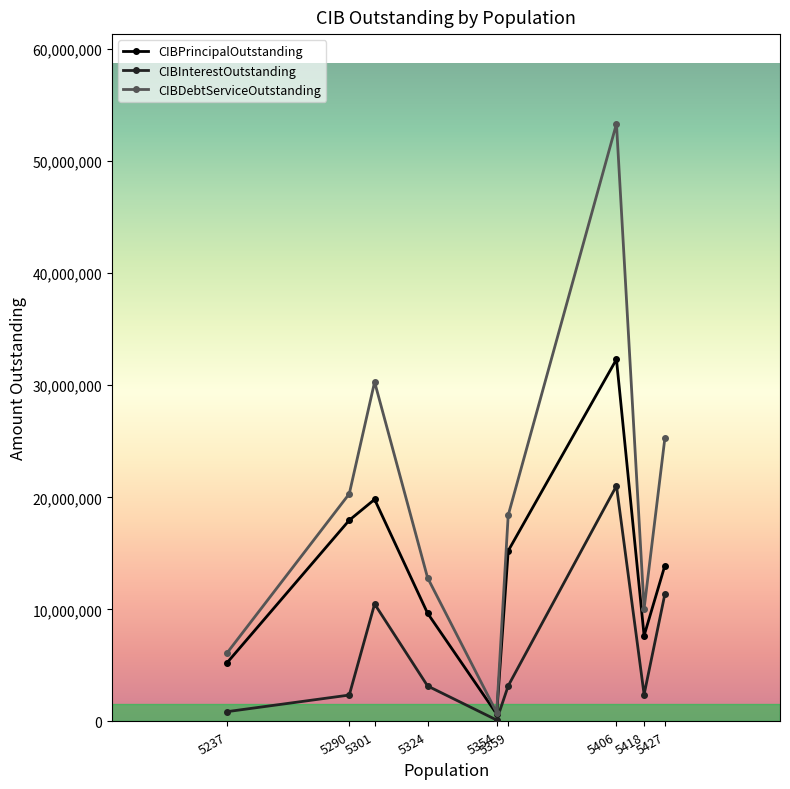

At how many categories does at least one series exceed 30604140?

1